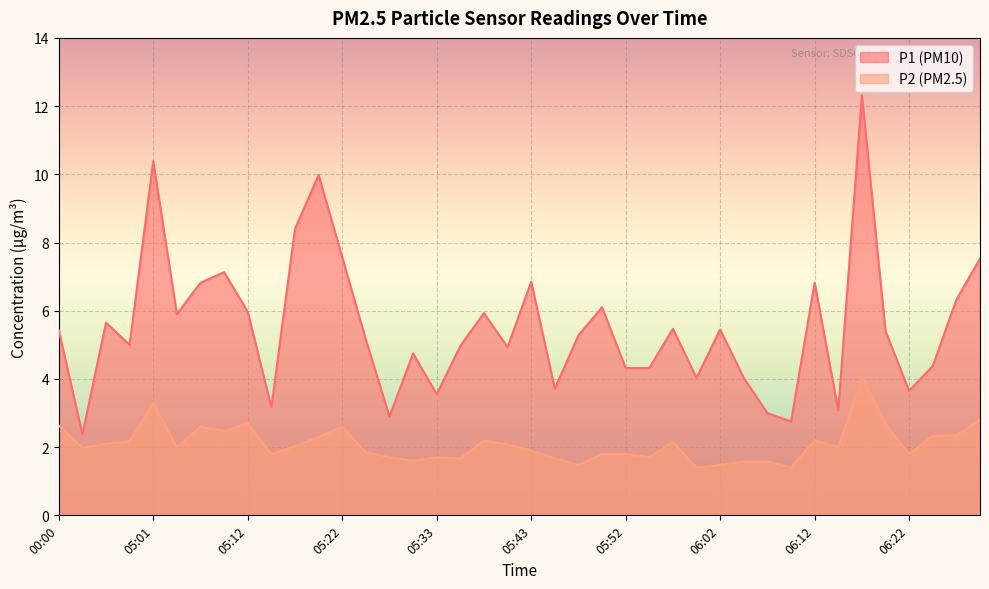

True or false: P1 and P2 intersect in this chart.

False